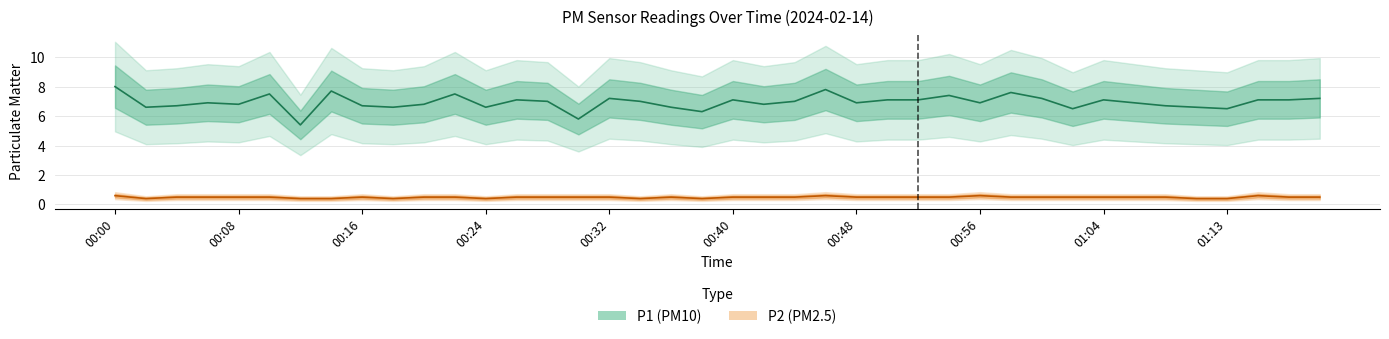

What is the label of the 40th point from the right?

00:00